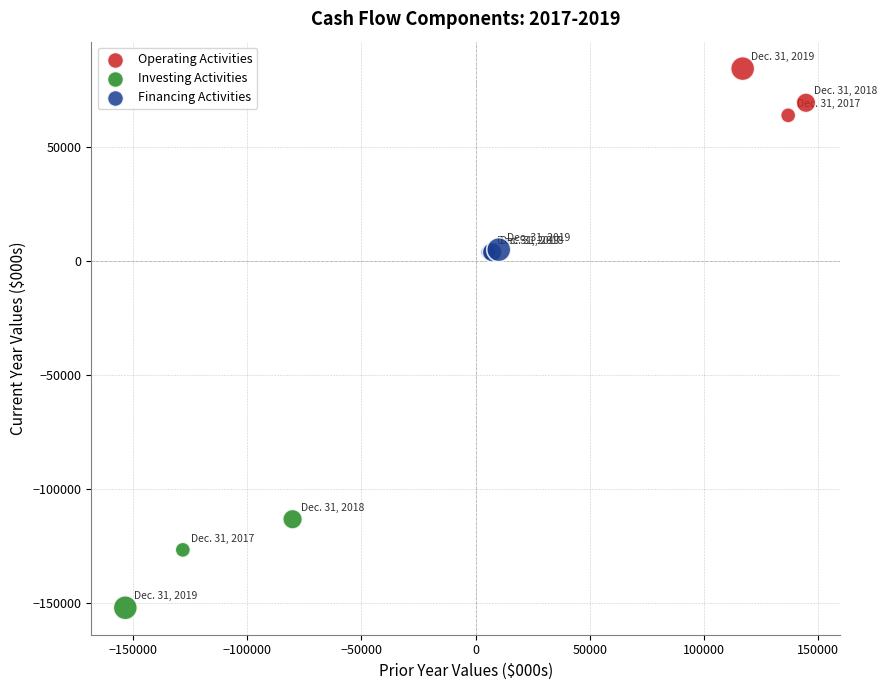

Which series reaches the minimum Y coordinate?

Investing Activities